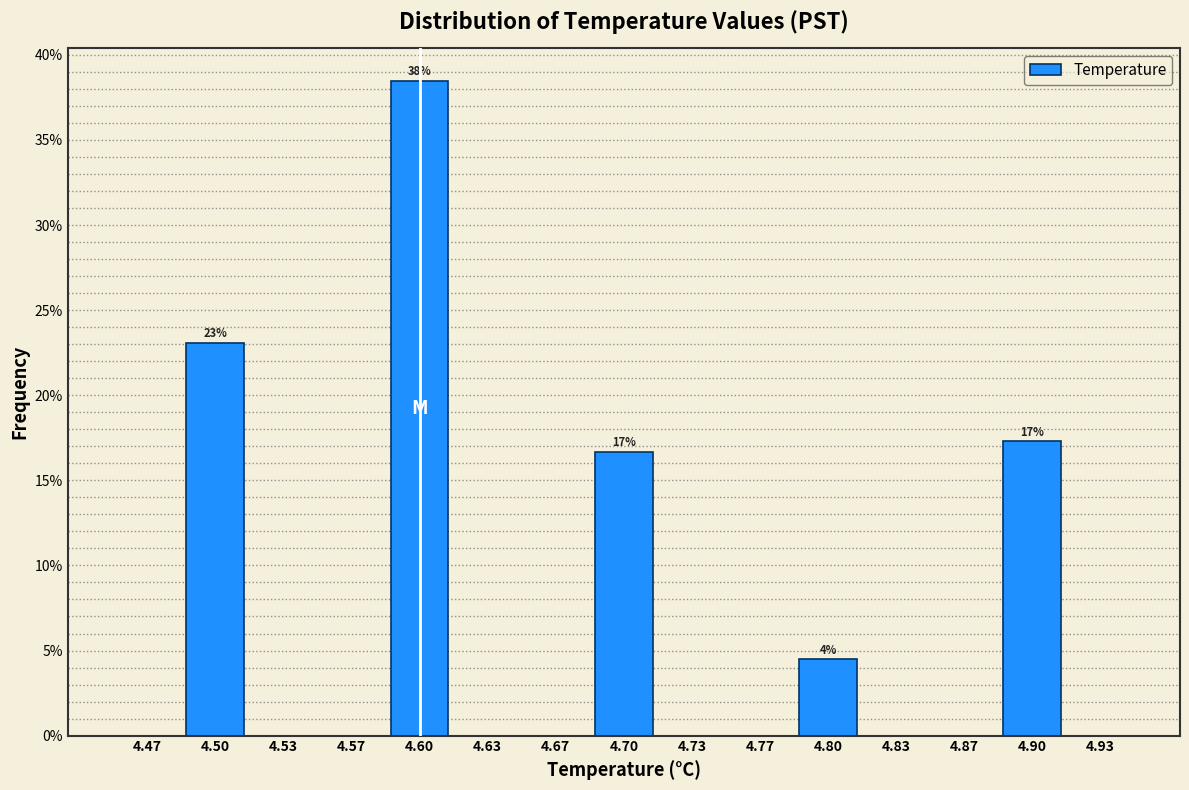

Which range on the x-axis has the tallest bar?

4.585 to 4.615